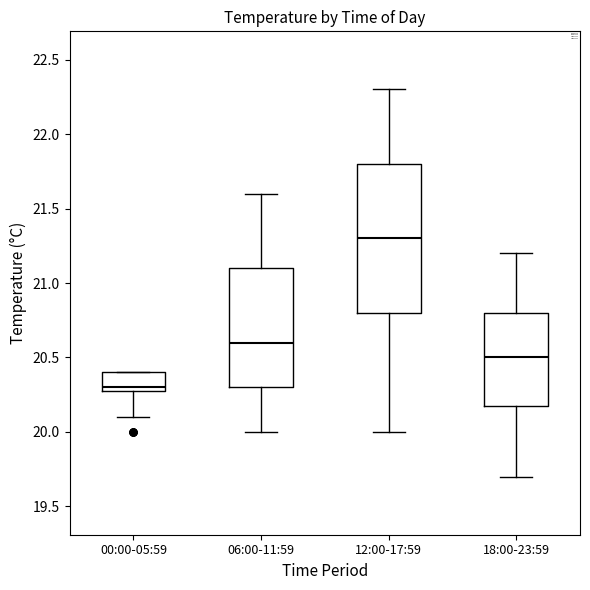

Comparing the boxes themselves (not the whiskers), which one is the tallest?

12:00-17:59